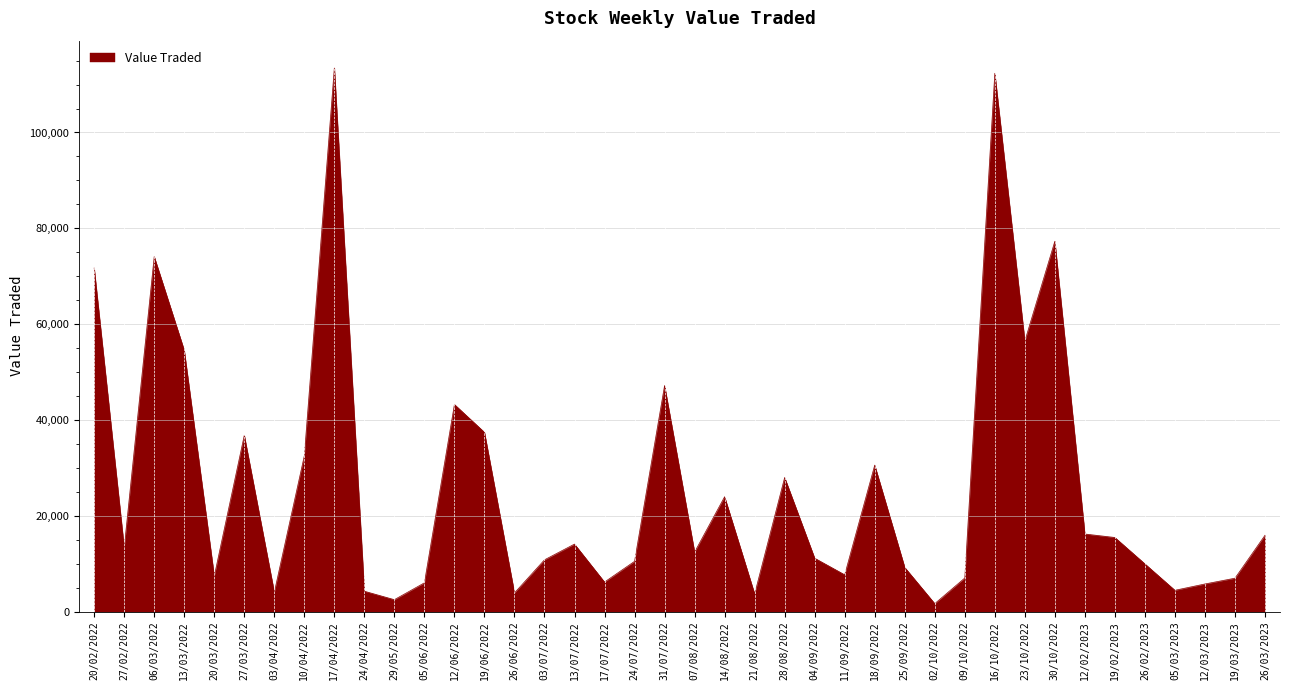

What value does the data have at 11/09/2022?

7673